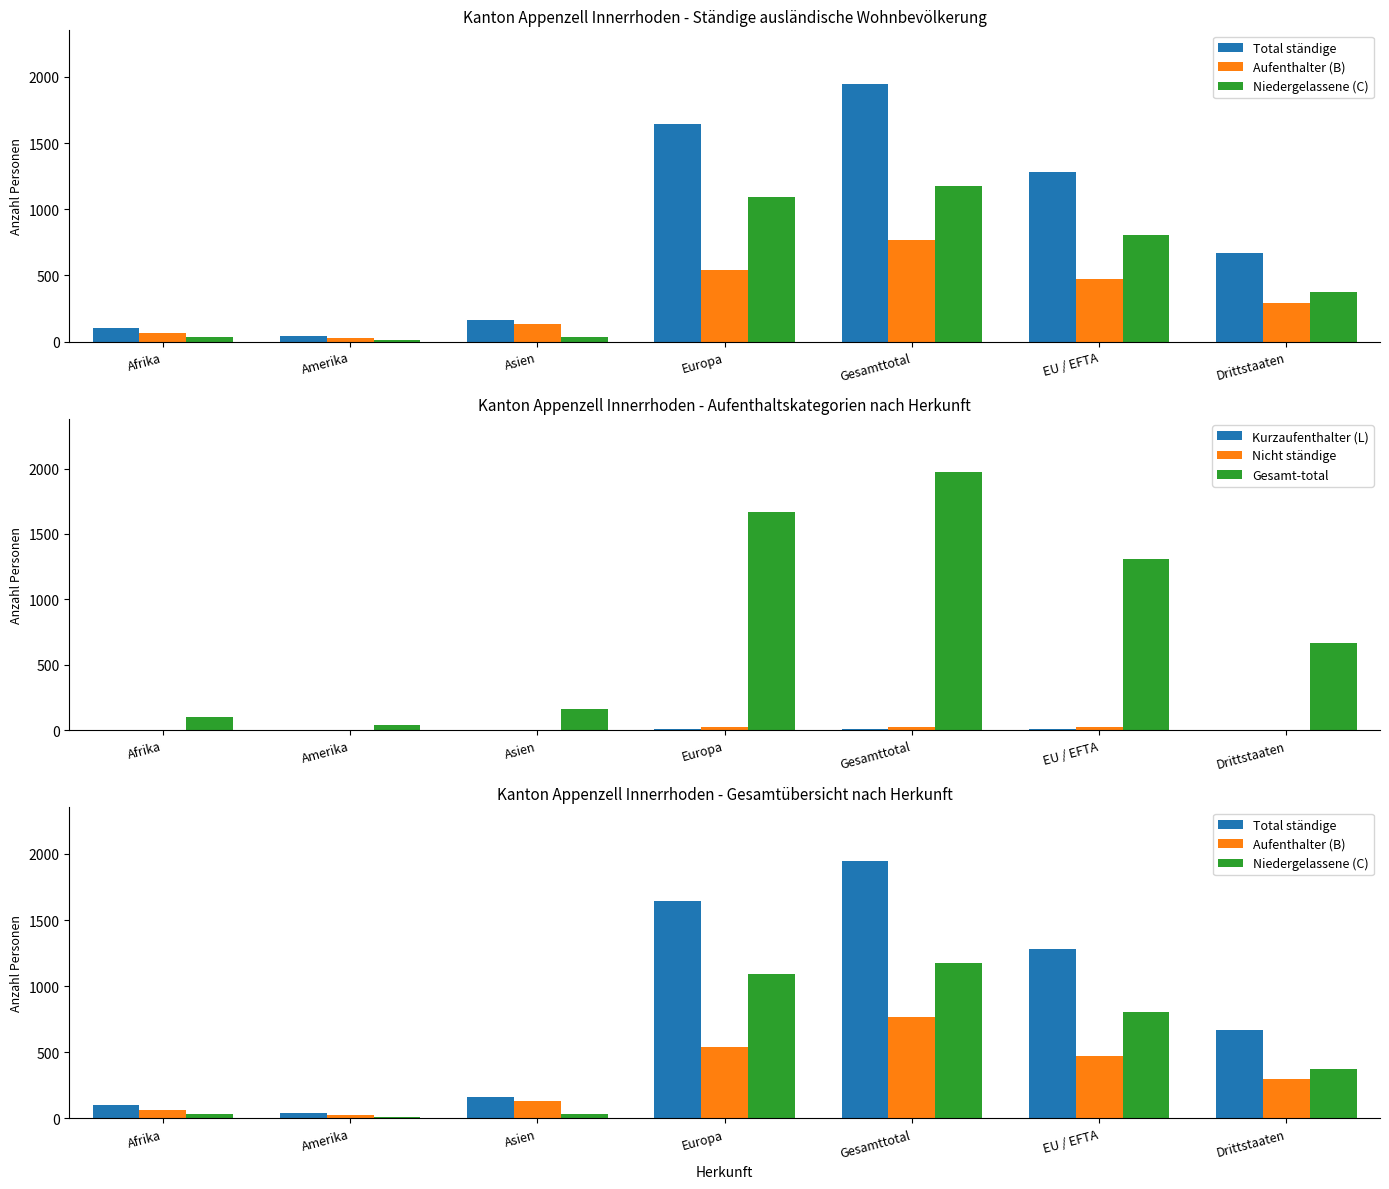

At which label does Aufenthalter (B) first exceed 295?

Europa